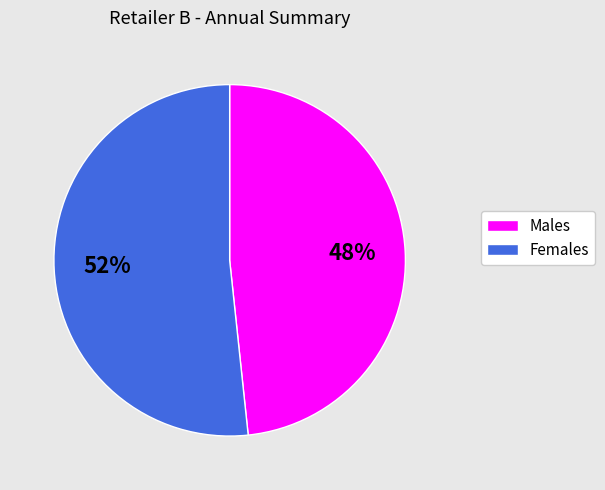

To the nearest percent, what portion does Females represent?

52%